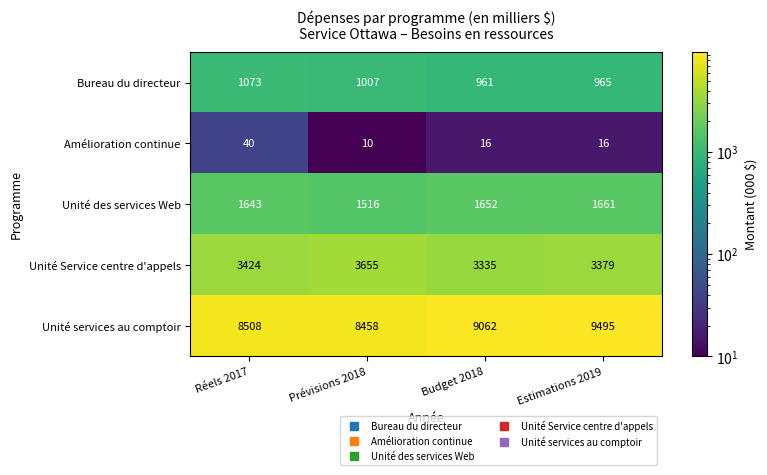

Rank the series by their maximum value, from lowest to highest.

Amélioration continue, Bureau du directeur, Unité des services Web, Unité Service centre d'appels, Unité services au comptoir